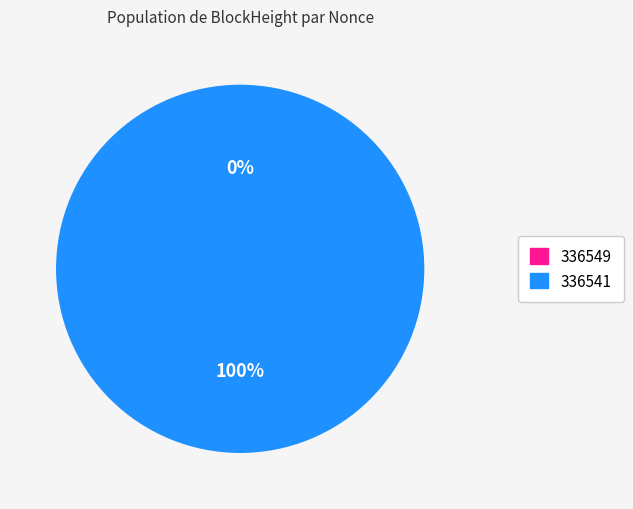

Rank the categories by value from highest to lowest.

336541, 336549